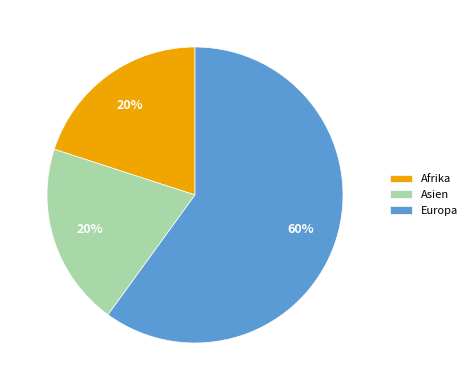

Which has a higher value, Europa or Asien?

Europa